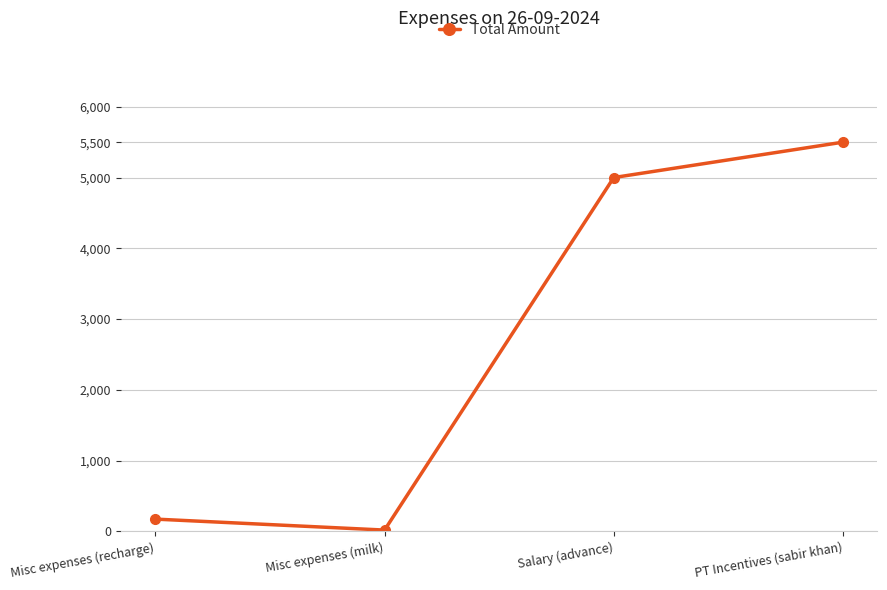

Reading left to right, list all the values displayed in this chart.

175	20	5000	5500